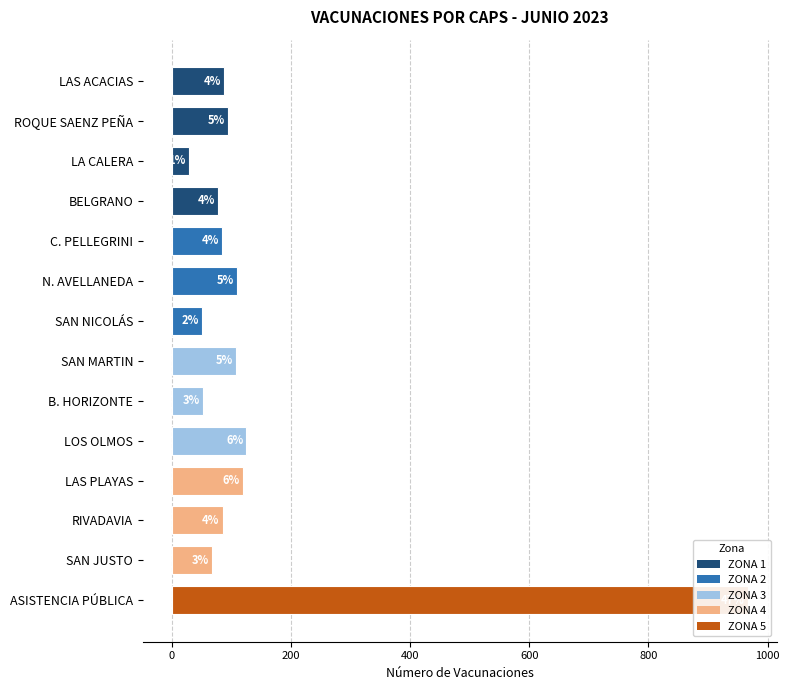

What is the value of the 3rd bar from the left?

28